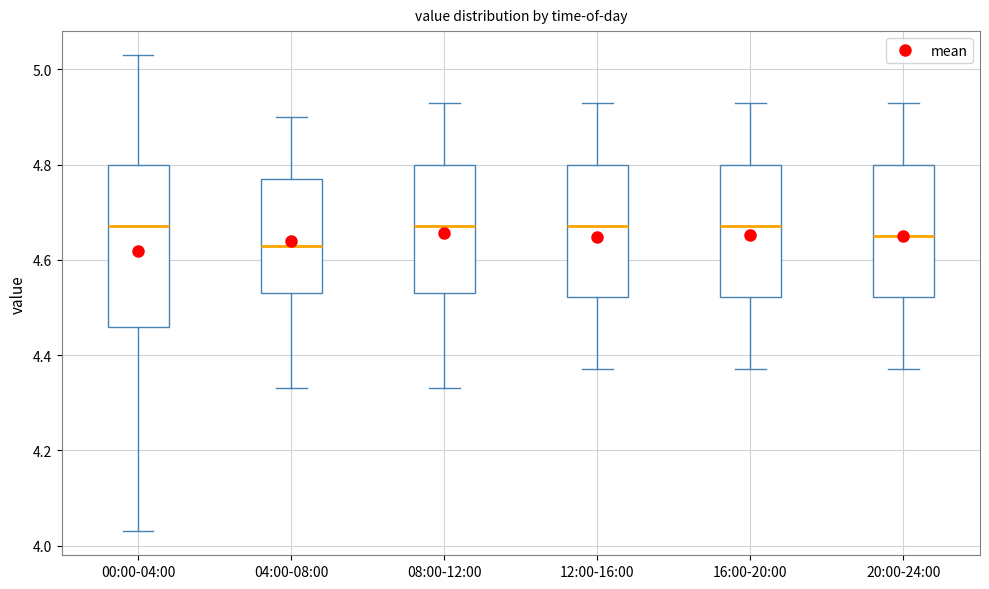

Where is the lower edge of the box for 20:00-24:00 on the y-axis? The values are not printed on the chart, so give them approximately, as read against the axis.

4.52